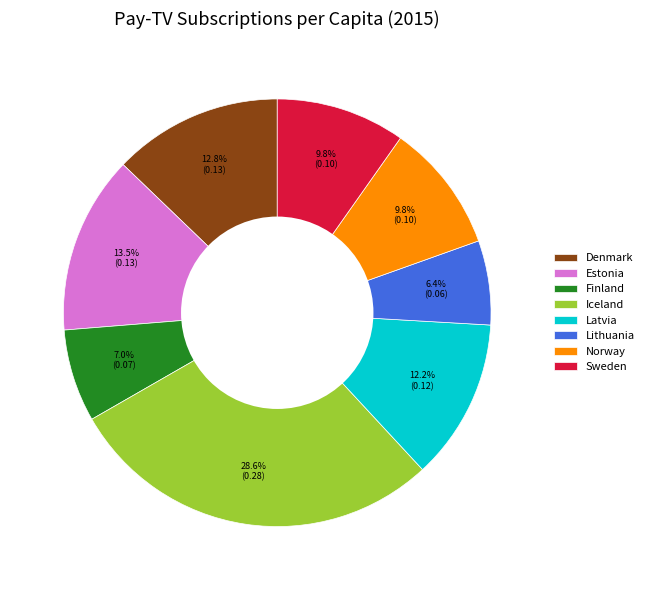

Does Estonia account for over 50% of the chart?

No